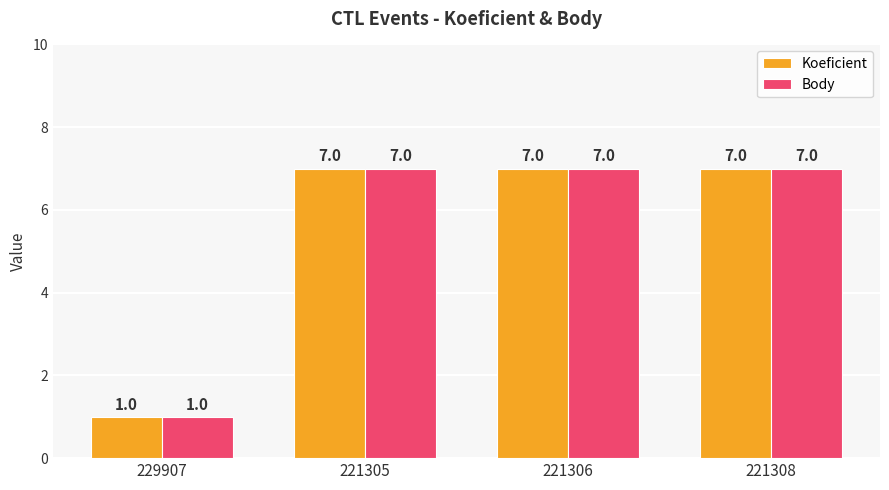

At how many categories does at least one series exceed 6?

3